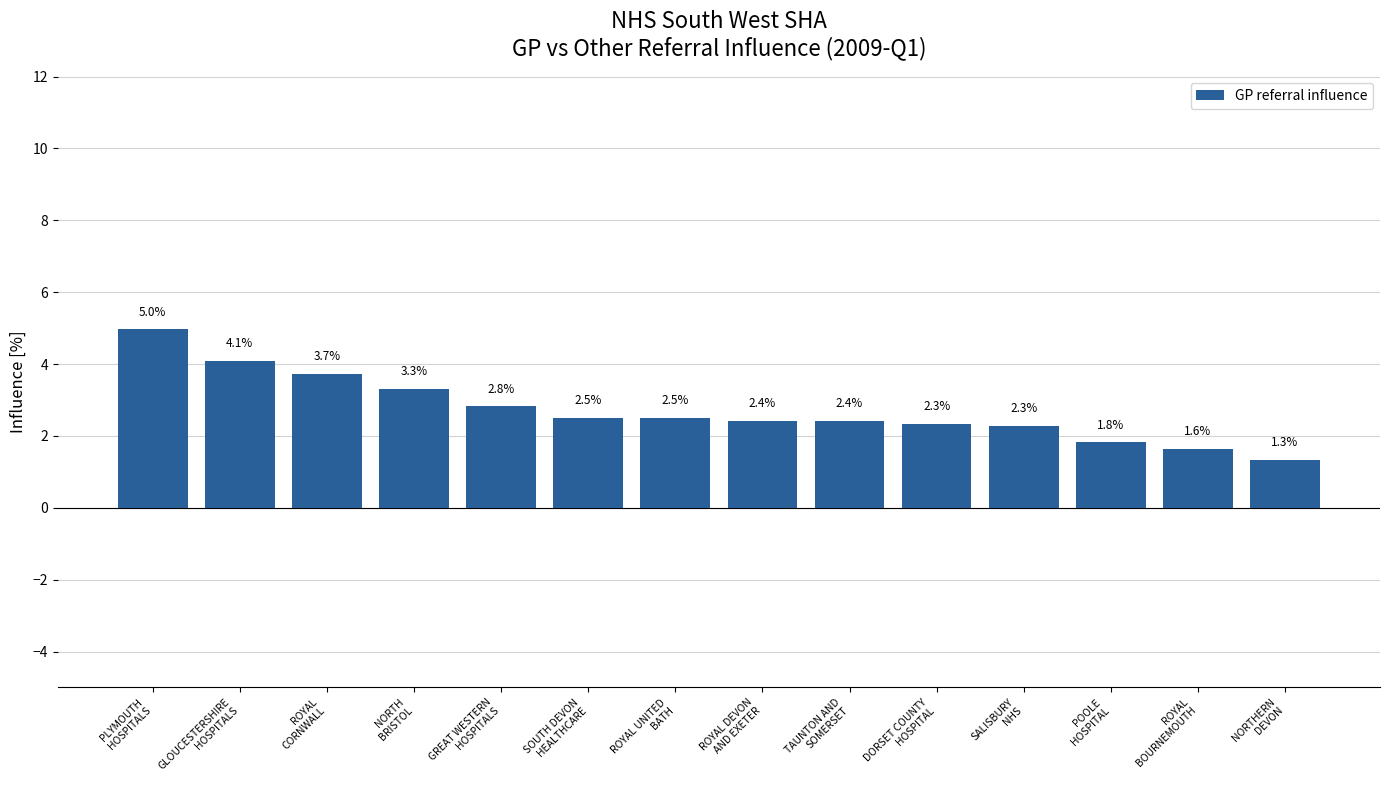

What is the label of the 3rd bar from the left?

ROYAL
CORNWALL